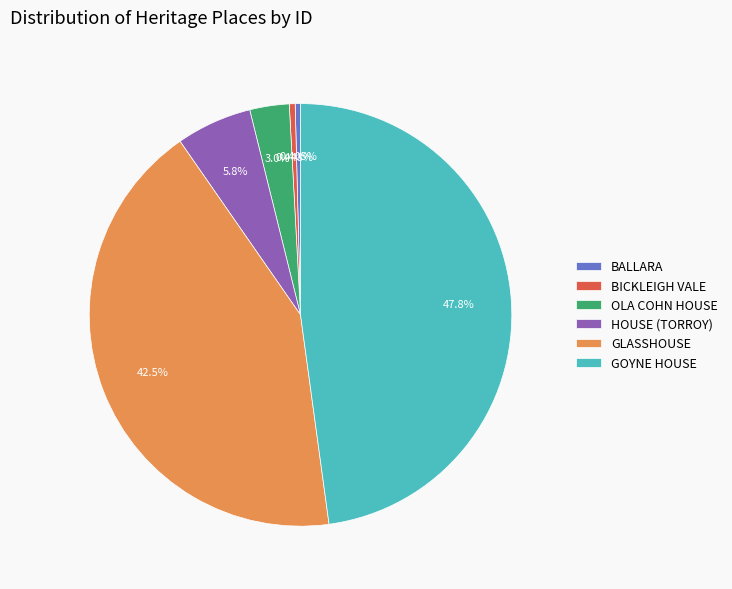

Count the number of slices in the pie.

6